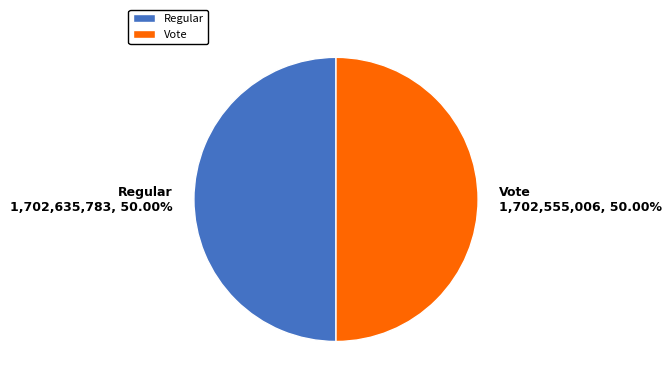

To the nearest percent, what is the combined percentage of Regular and Vote?

100%